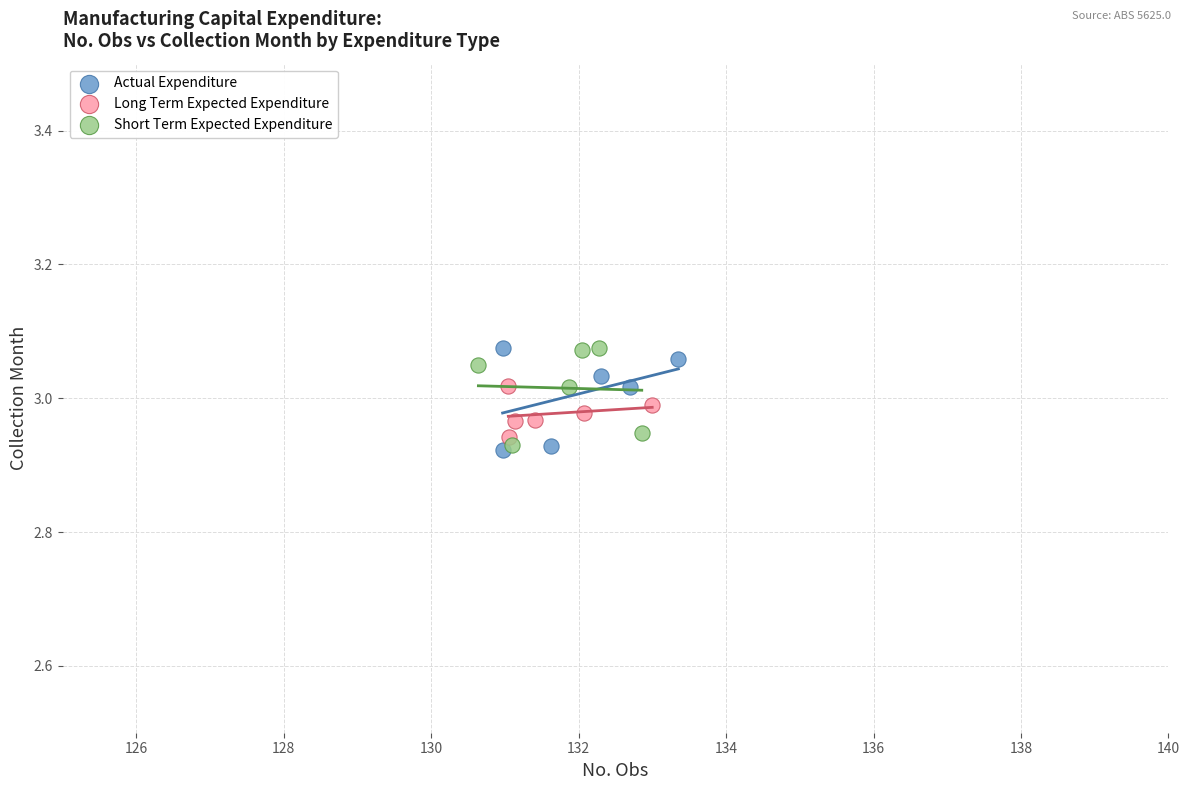

What are all the series names shown in the legend?

Actual Expenditure, Long Term Expected Expenditure, Short Term Expected Expenditure